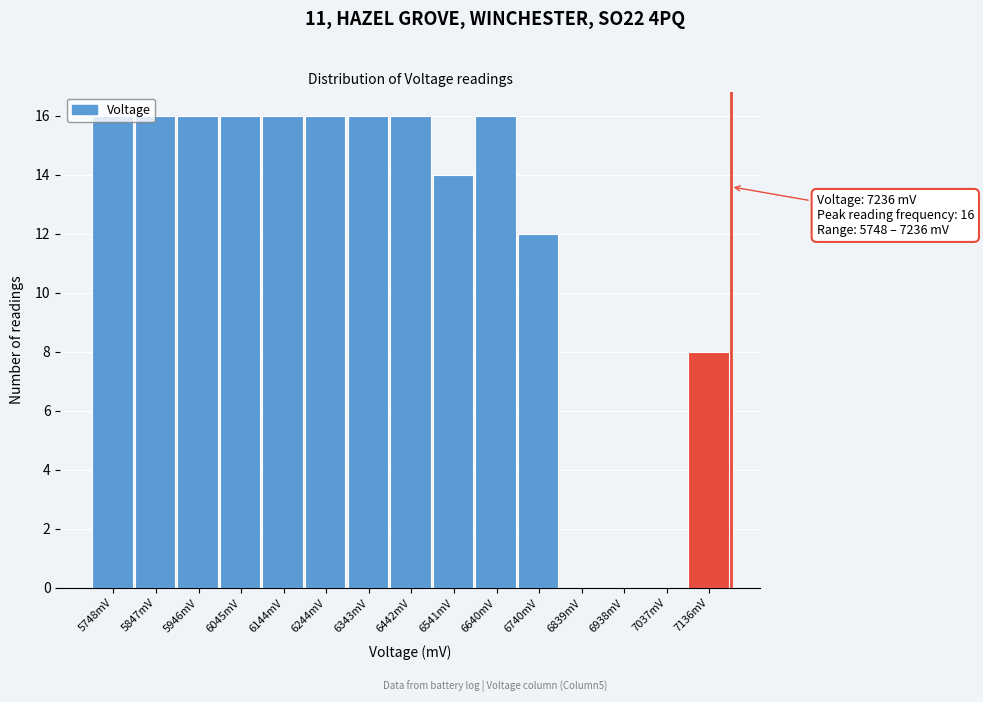

The value at 7136mV is 5. True or false?

False